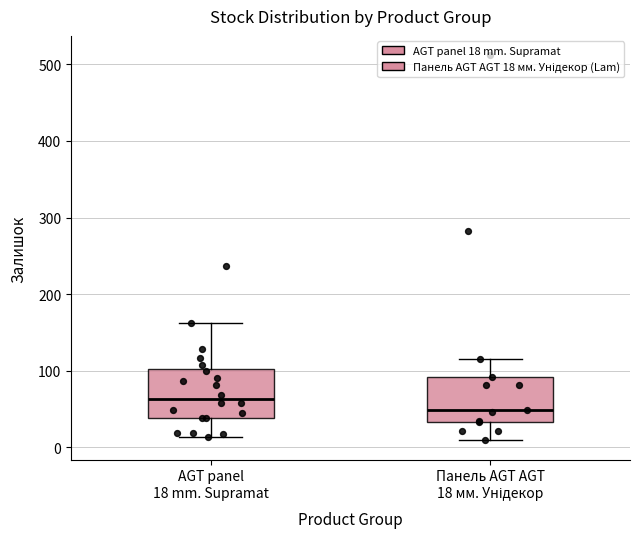

Where does the median line of the box for AGT panel 18 mm. Supramat sit on the y-axis? The values are not printed on the chart, so give them approximately, as read against the axis.

60